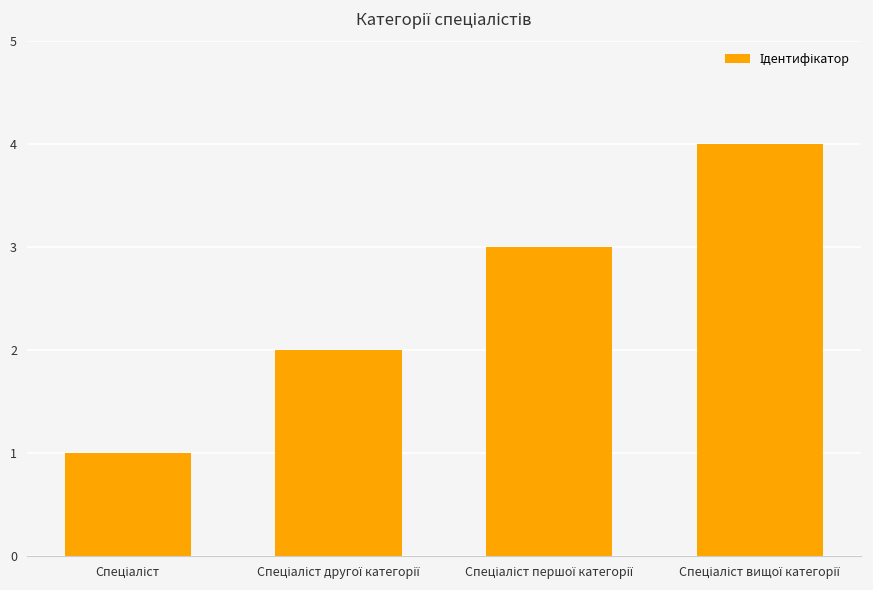

What is the difference between the maximum and minimum values?

3